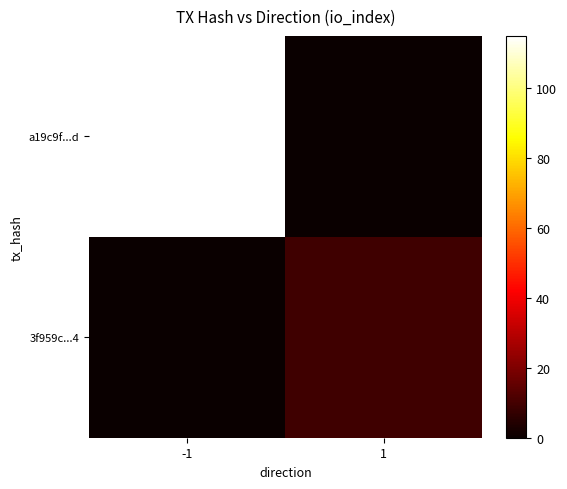

Reading left to right, extract all data points from this chart.

a19c9f...d: -1=115	1=0
3f959c...4: -1=0	1=9